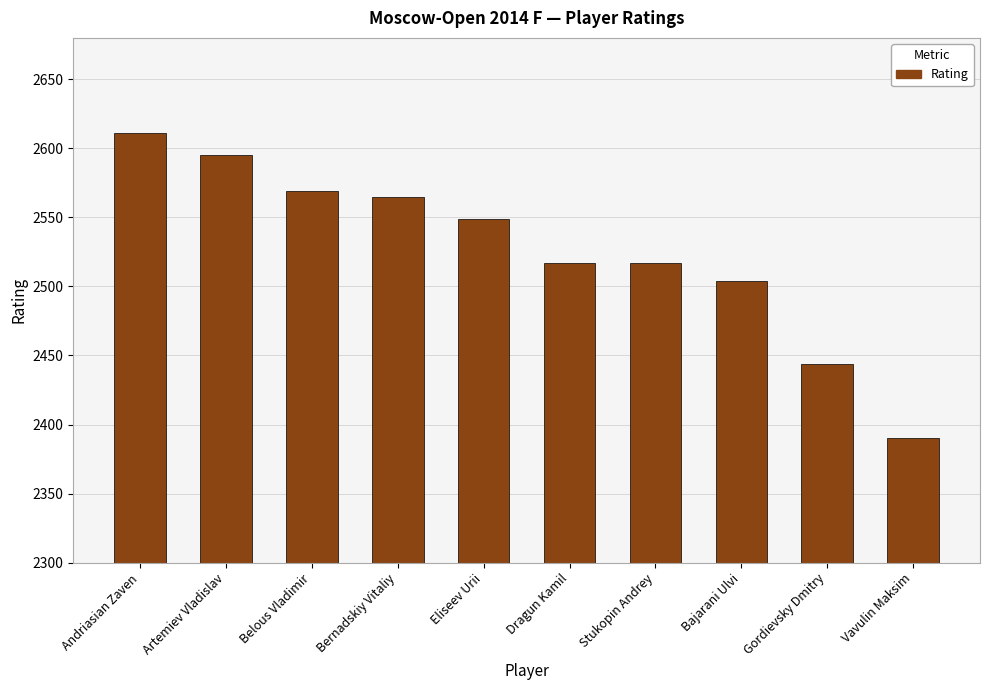

What value does the data have at Dragun Kamil, to the nearest 5?

2515